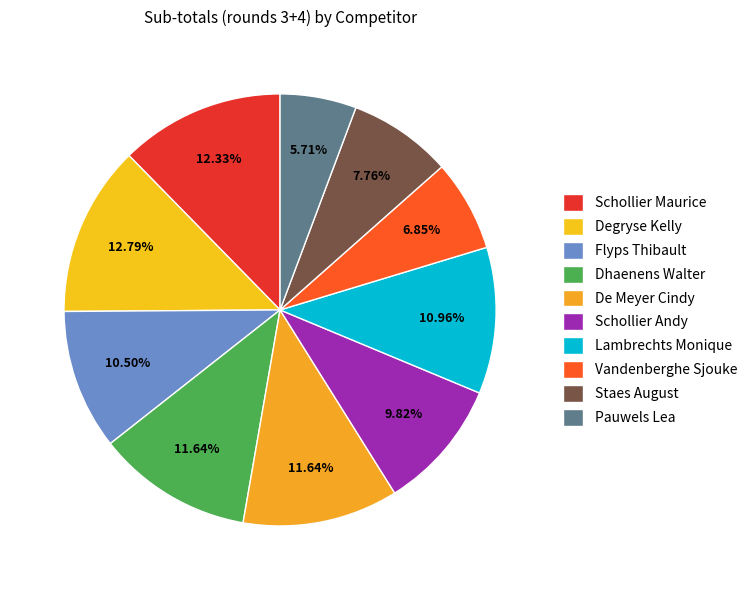

Count the number of slices in the pie.

10